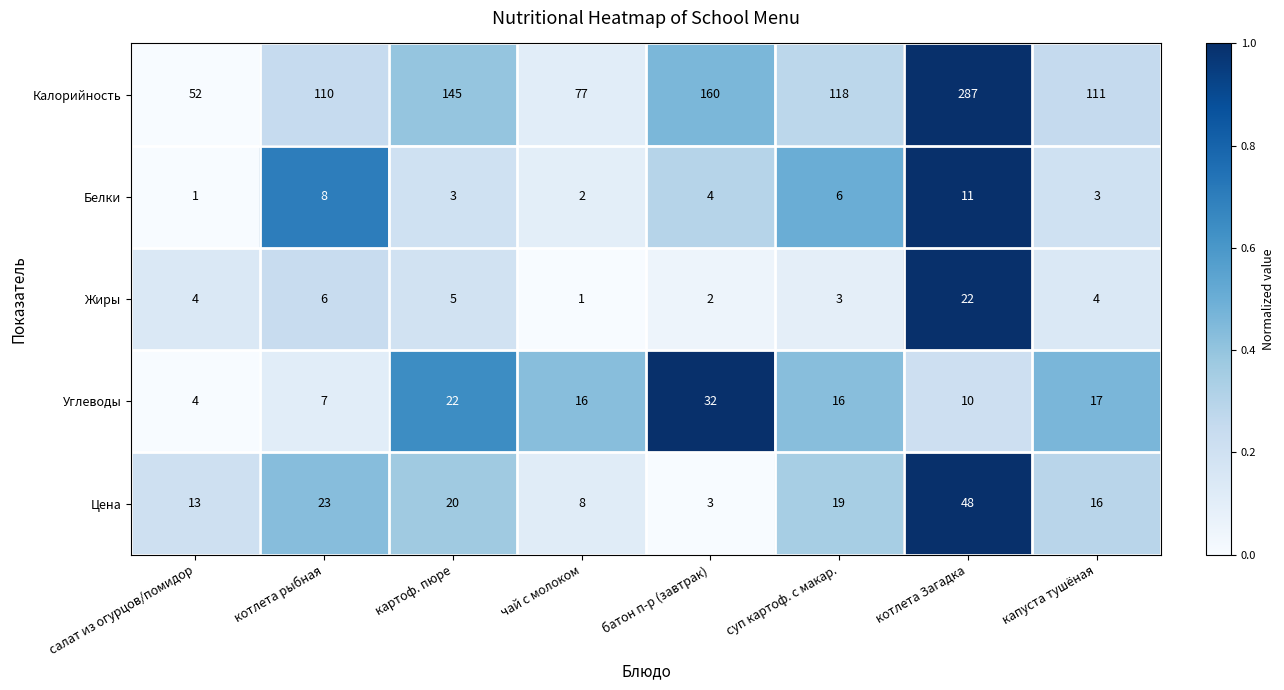

How many data points does each series have?

8